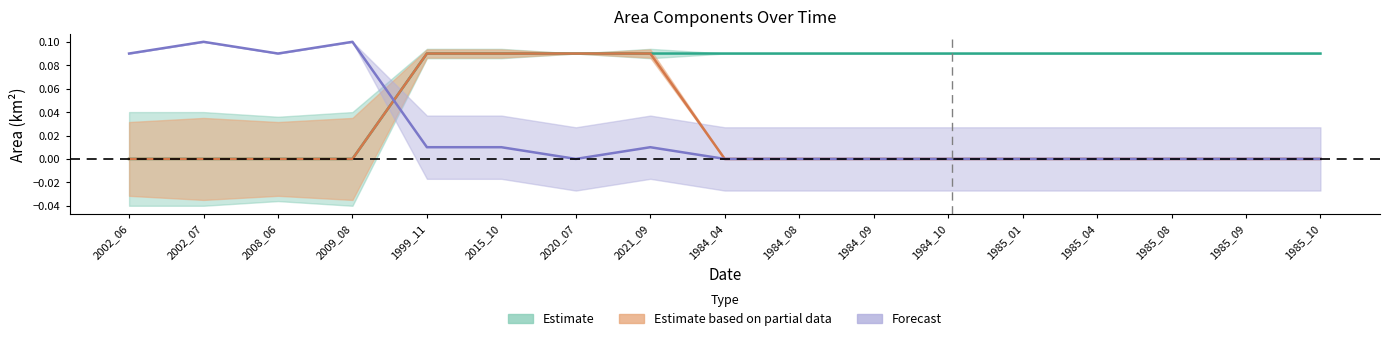

Where is landArea nearest to the value 0?

2020_07